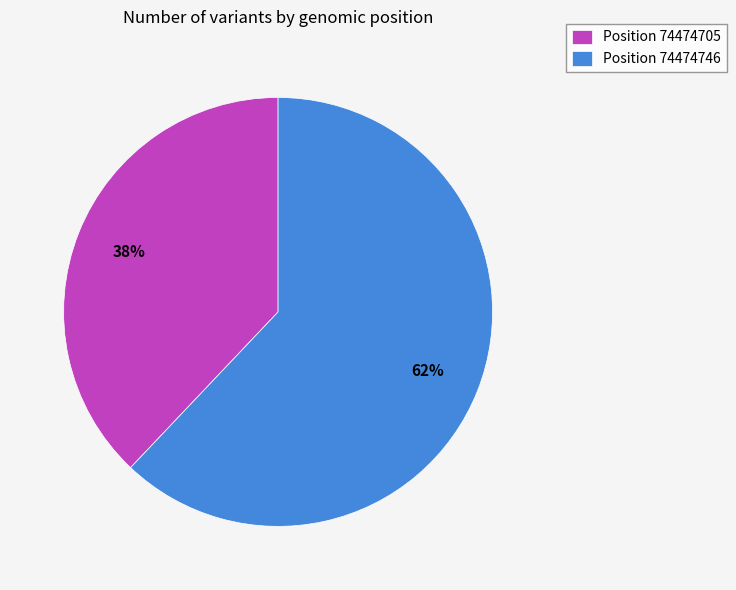

What is the ratio of the value at Position 74474746 to the value at Position 74474705?

1.6